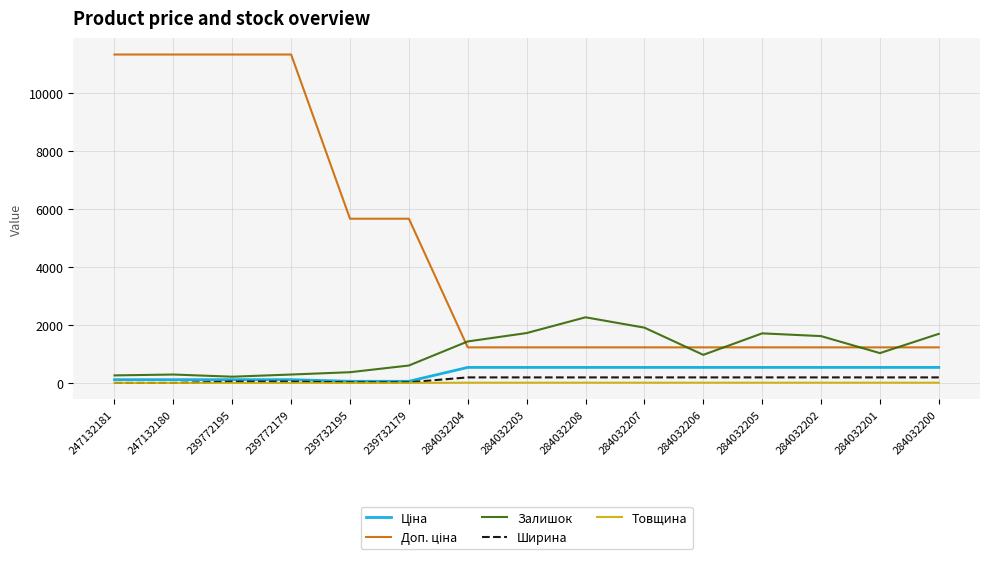

What is the highest value of the Ширина series?

191.0